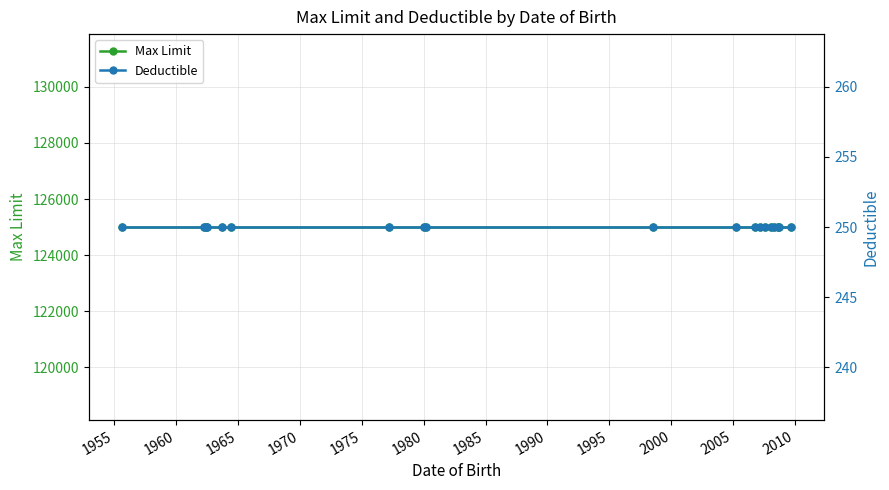

Count the number of data series in this chart.

2